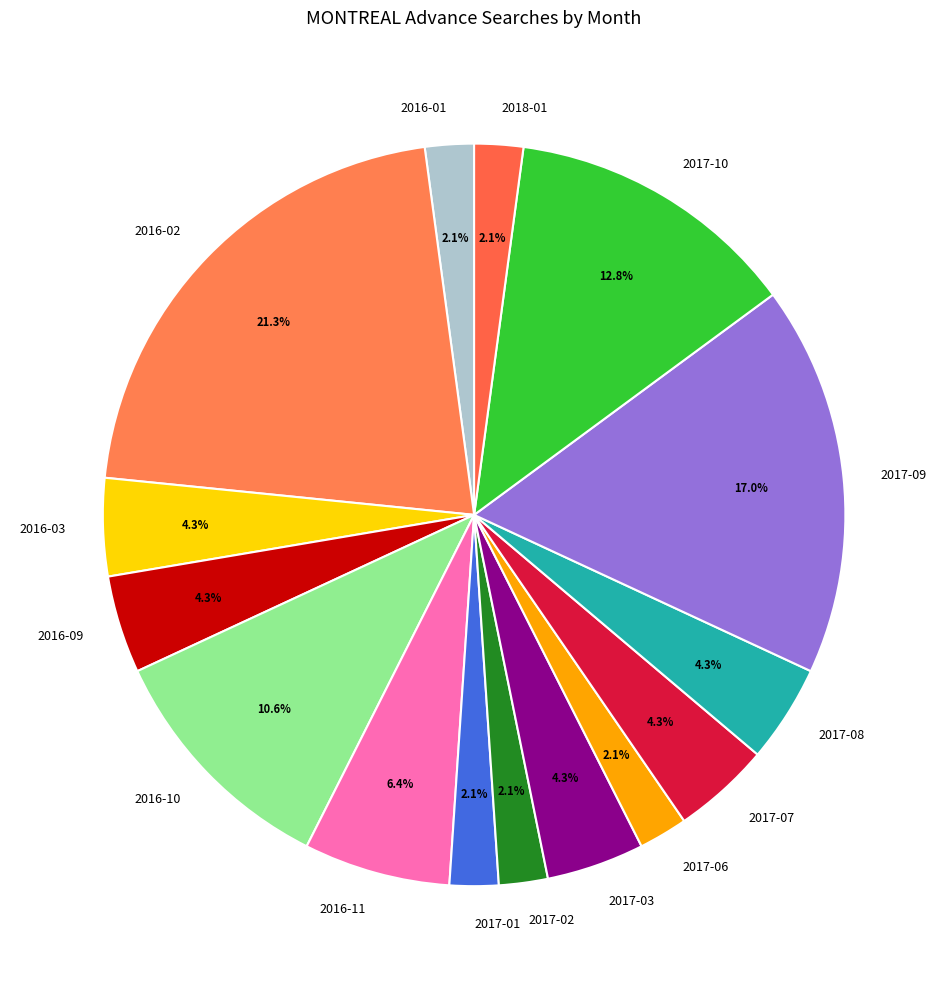

Is there a majority slice in this chart?

No